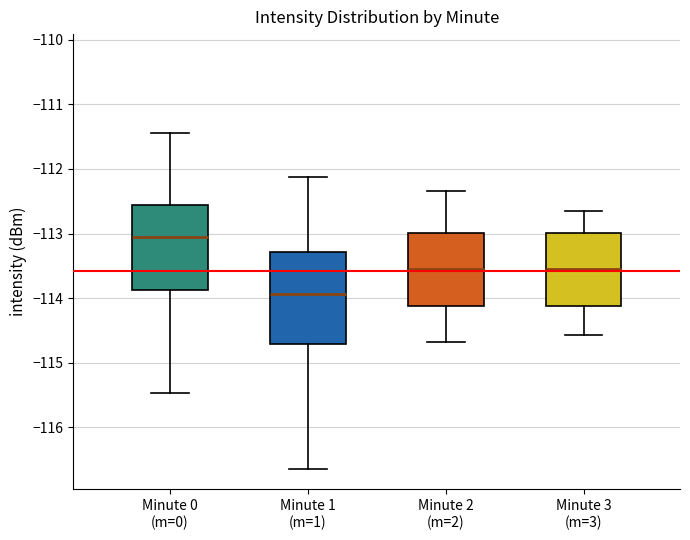

Which box has the lowest median line?

Minute 1 (m=1)